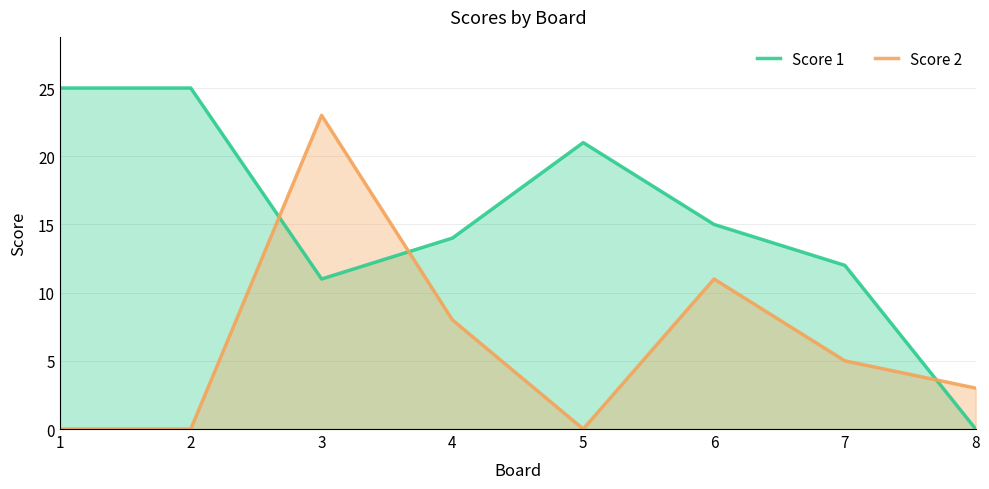

True or false: Score 2 and Score 1 cross at least once.

True